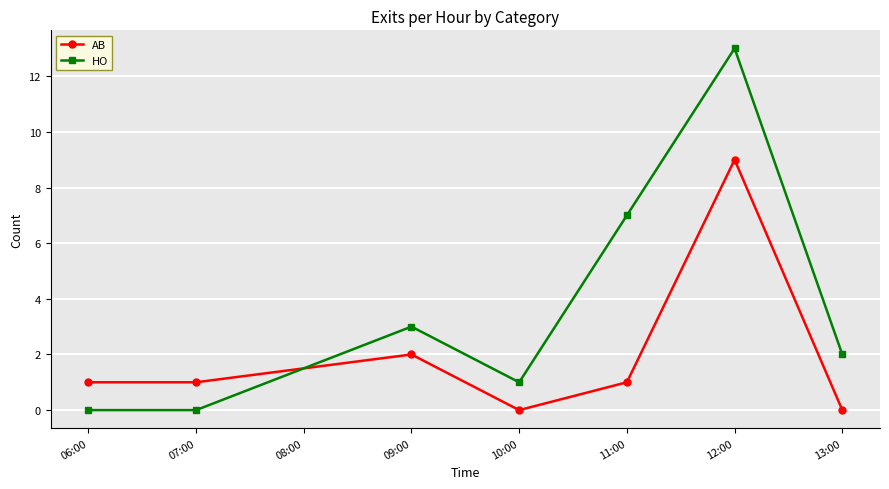

Reading left to right, list all the values displayed in this chart.

AB: 06:00=1	07:00=1	09:00=2	10:00=0	11:00=1	12:00=9	13:00=0
HO: 06:00=0	07:00=0	09:00=3	10:00=1	11:00=7	12:00=13	13:00=2